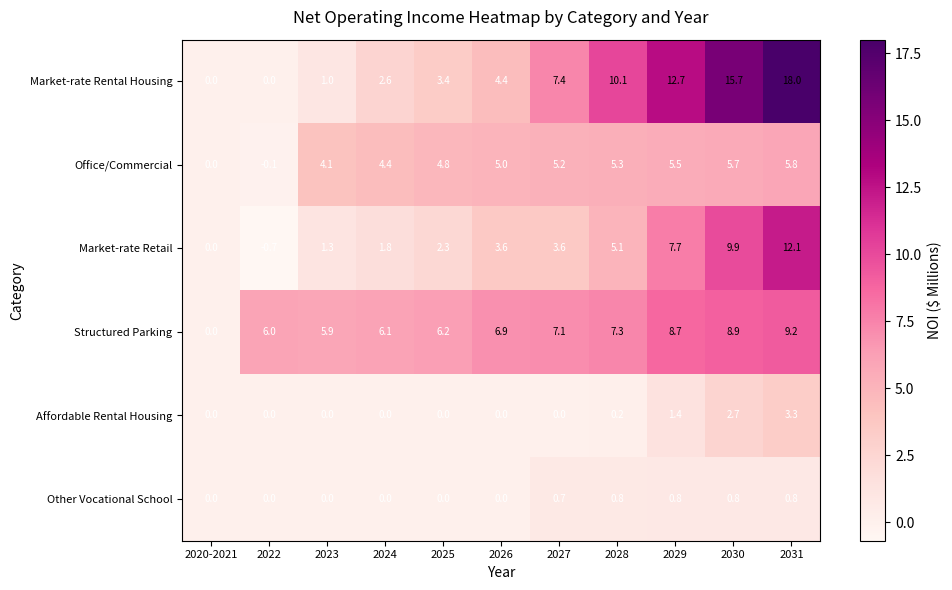

How many negative values does the Market-rate Retail series have?

1